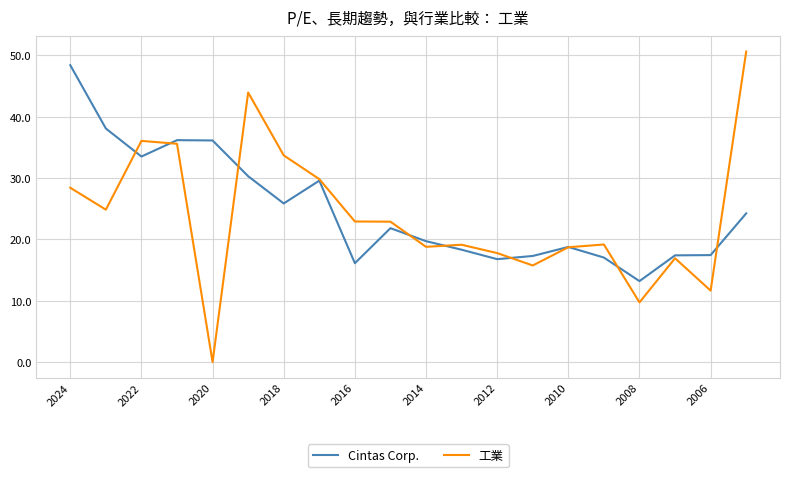

What is the maximum value for 工業?

50.6